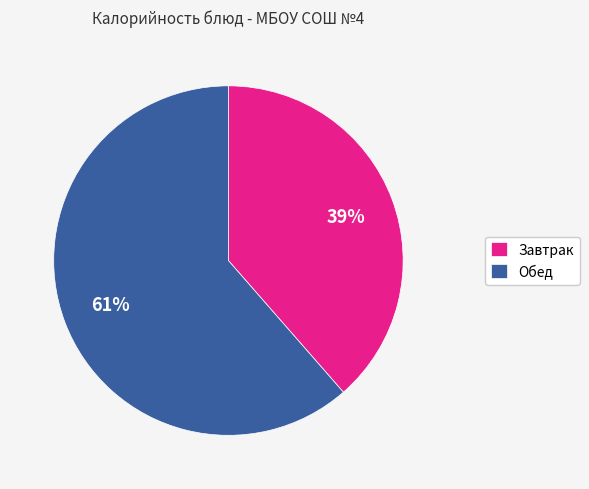

What is the largest slice in the pie chart?

Обед